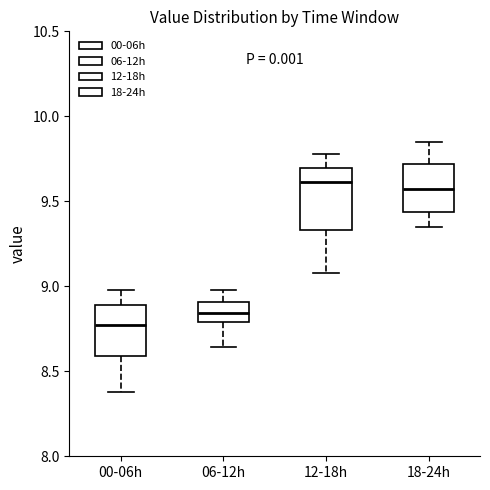

Reading left to right, transcribe this box plot: for each box, give where its median line is, the range the box spans, and where its two whiskers end, as read against the y-axis. The values are not printed on the chart, so give them approximately, as read against the axis.

00-06h: median 8.75, box 8.60 to 8.90, whiskers 8.40 to 9.00
06-12h: median 8.85, box 8.80 to 8.90, whiskers 8.65 to 9.00
12-18h: median 9.60, box 9.35 to 9.70, whiskers 9.10 to 9.80
18-24h: median 9.60, box 9.45 to 9.70, whiskers 9.35 to 9.85